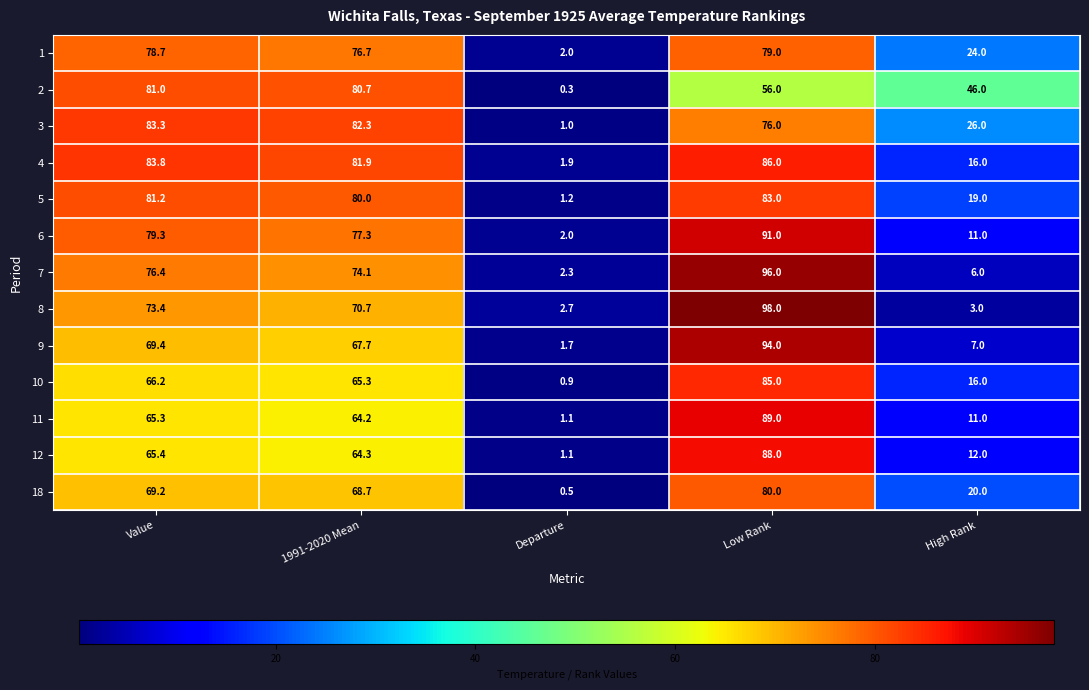

Rank the categories by 5 value from lowest to highest.

Departure, High Rank, 1991-2020 Mean, Value, Low Rank